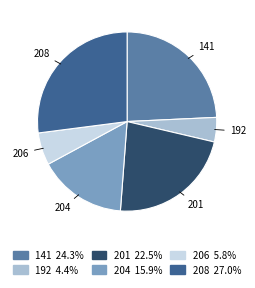

How many segments does this pie chart have?

6